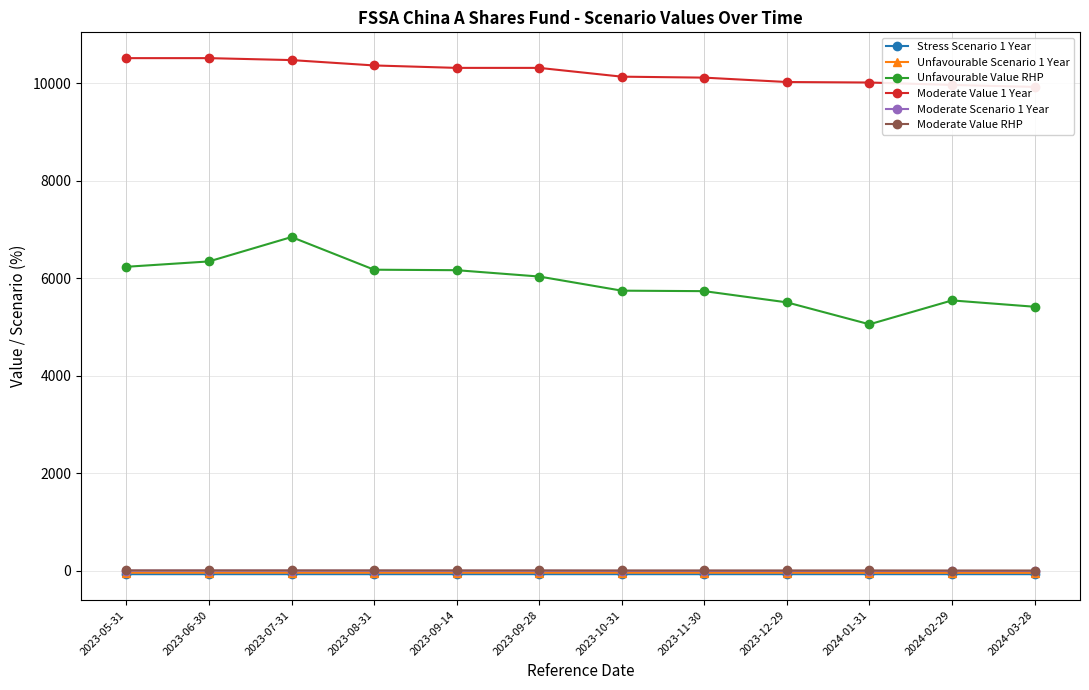

What is the sum of all Moderate Scenario 1 Year values?

27.5